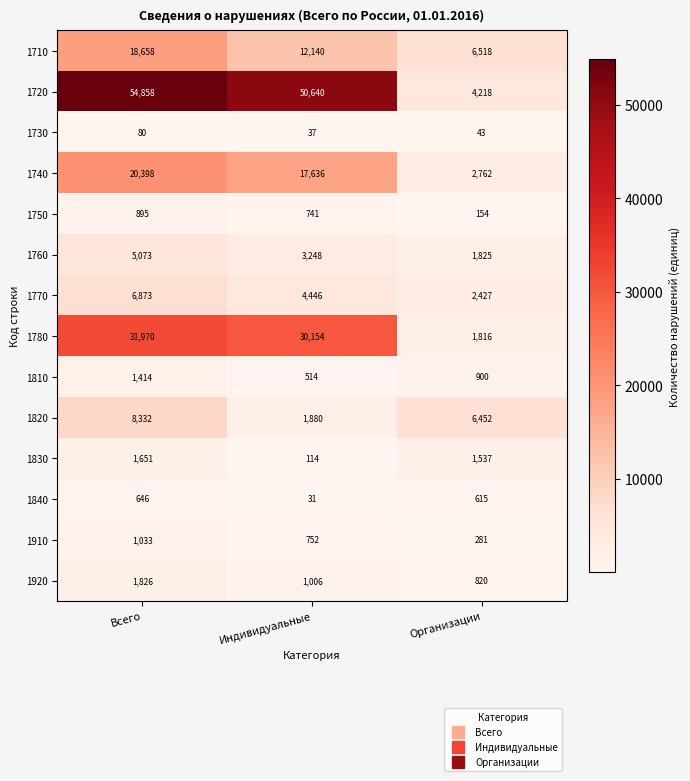

At which label is 1910 closest to 657?

Индивидуальные